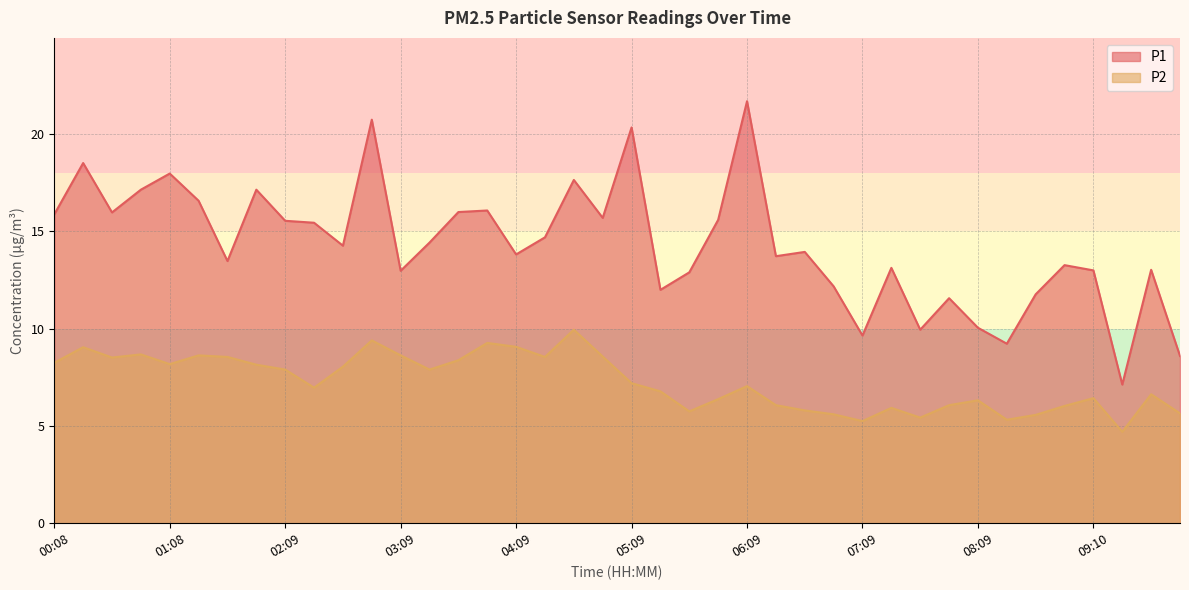

Which series has the largest total across all categories?

P1